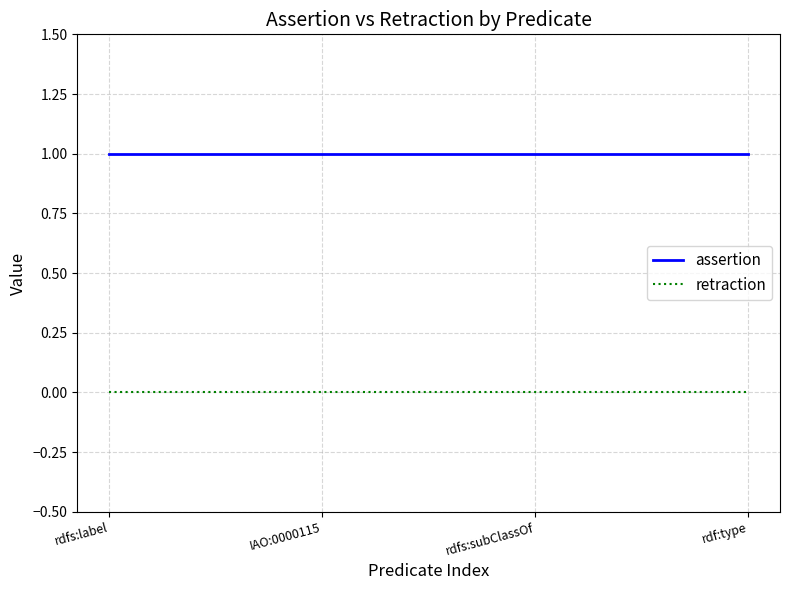

What is the spread (max minus min) of values at rdfs:subClassOf?

1